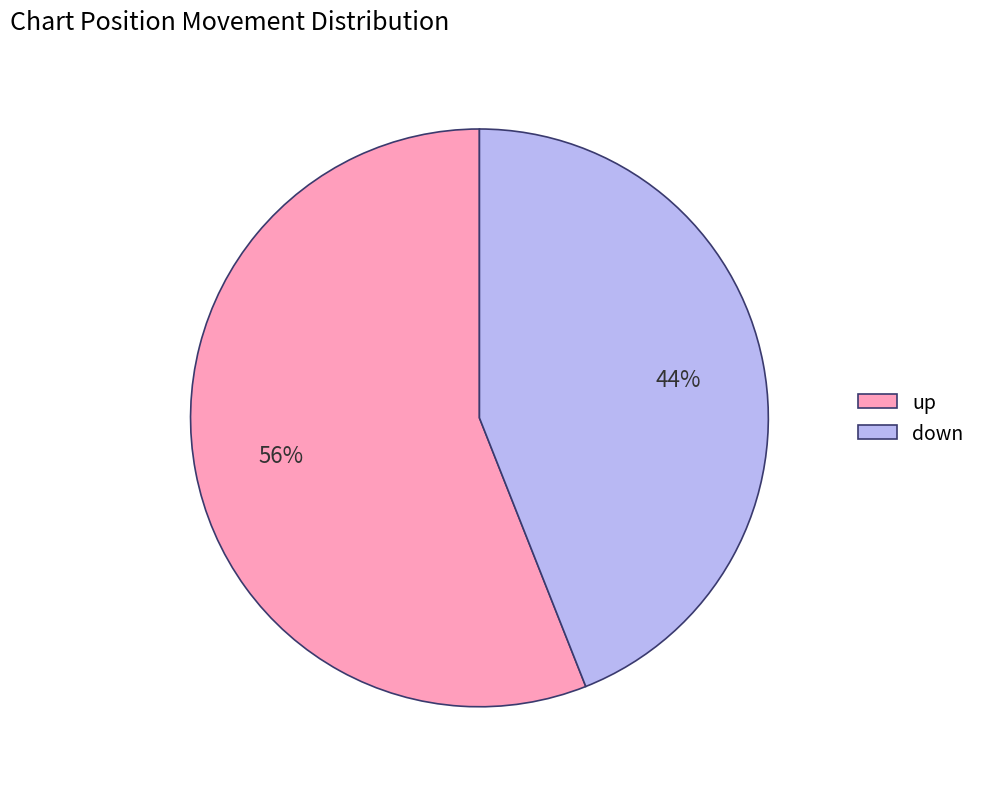

Approximately how many times larger is the value at down compared to up?

0.8